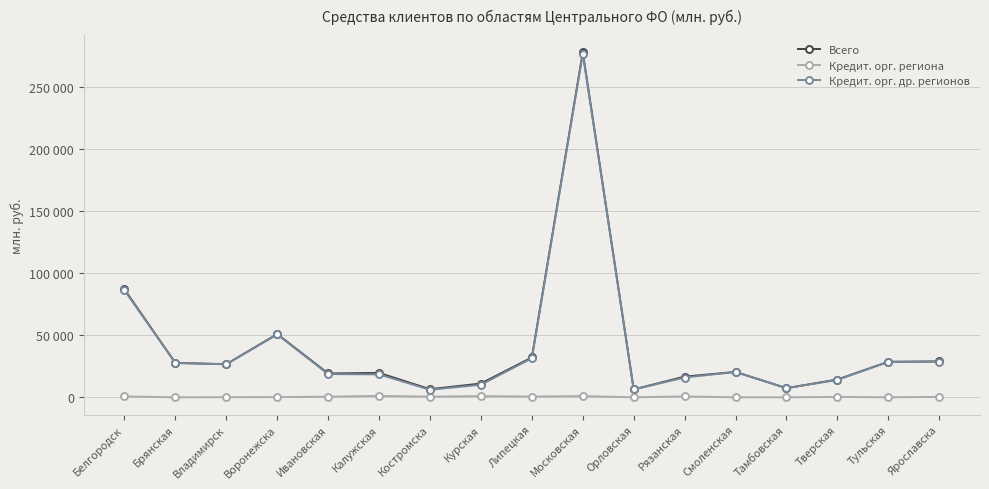

True or false: Кредит. орг. др. регионов and Всего intersect in this chart.

False